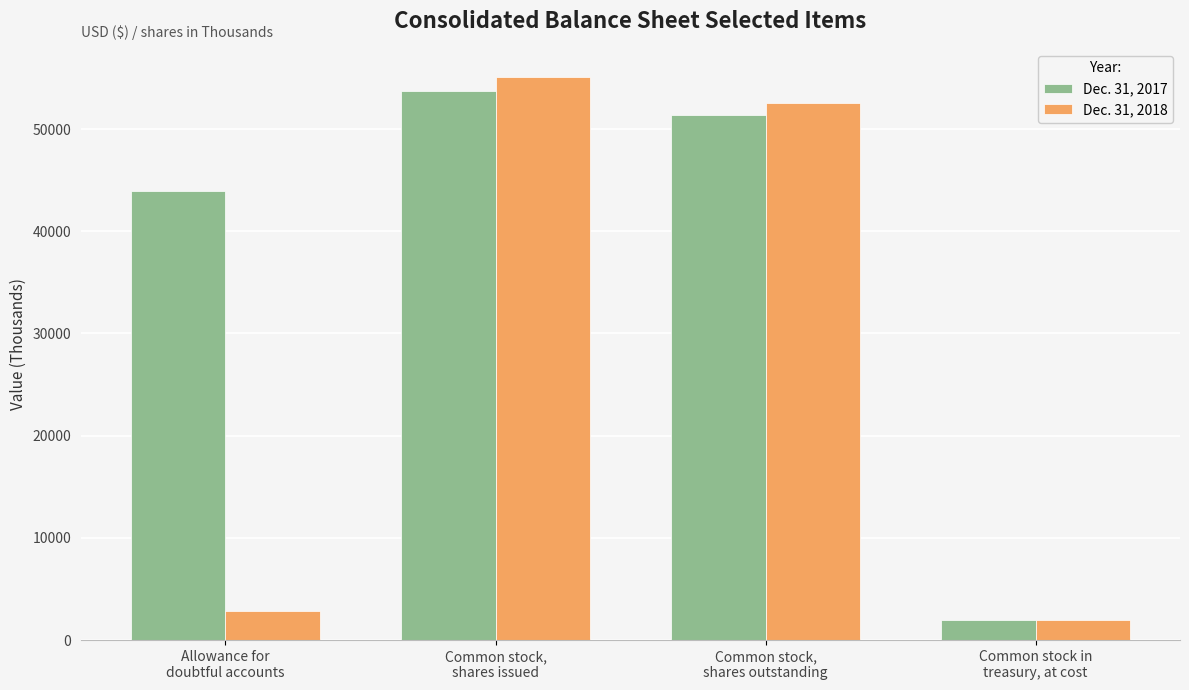

At which label does Dec. 31, 2018 reach its minimum?

Common stock in
treasury, at cost